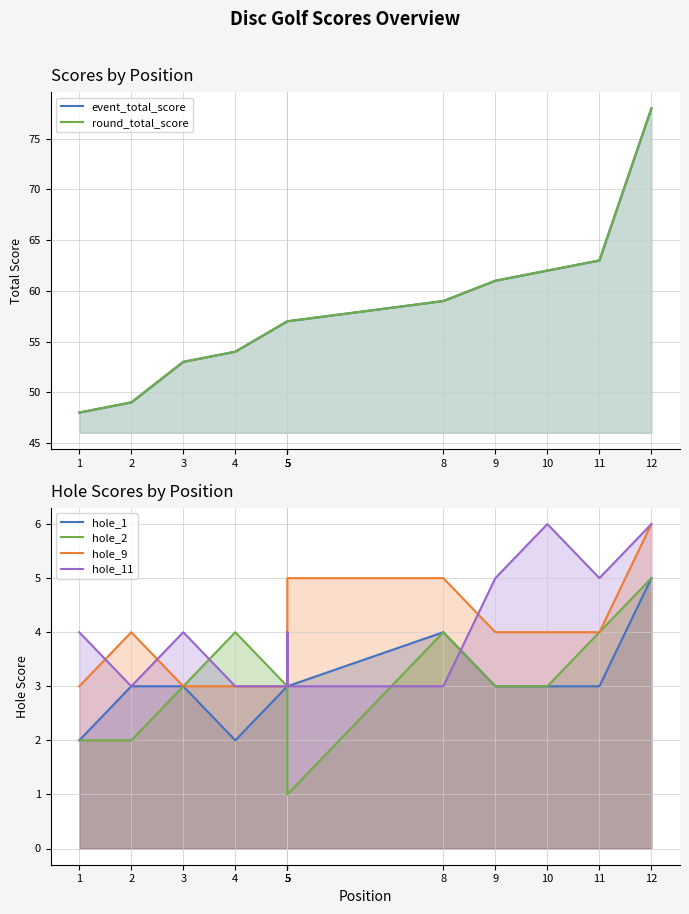

What is the lowest value of the hole_11 series?

3